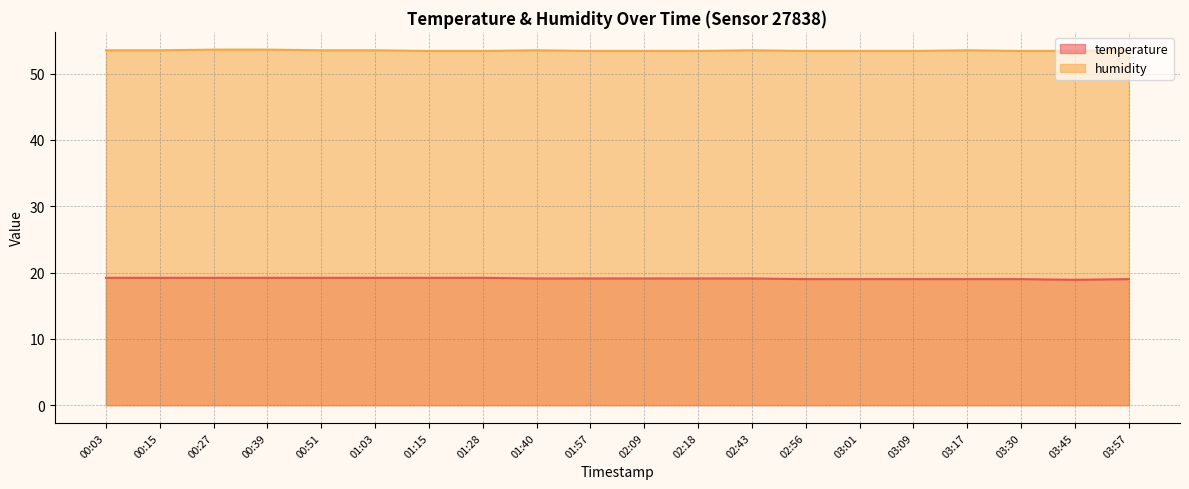

The value of temperature at 01:03 is 31.1. True or false?

False